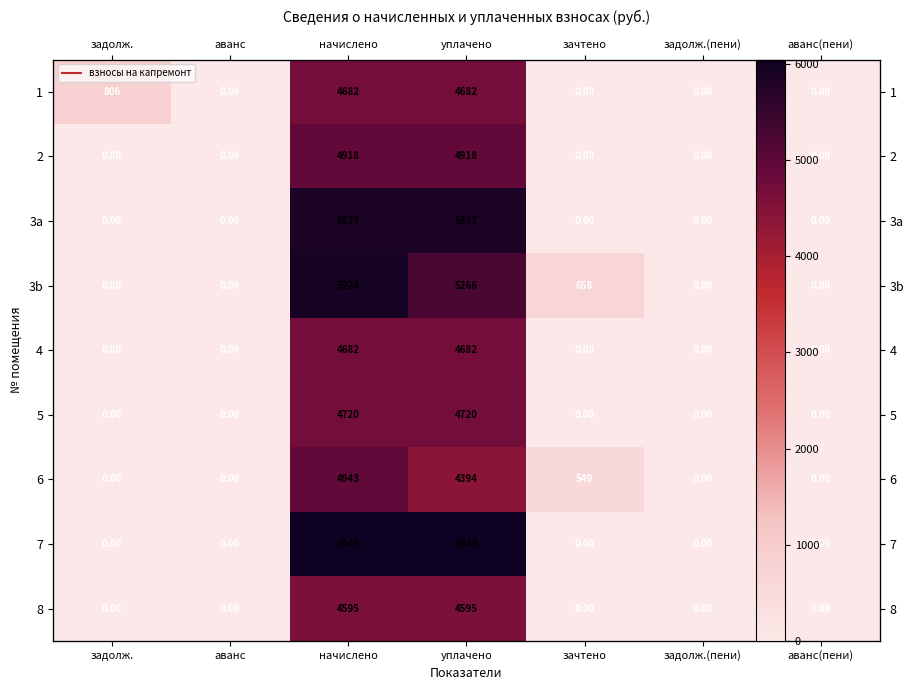

Is it true that 4 equals -1852.9 at задолж.?

False